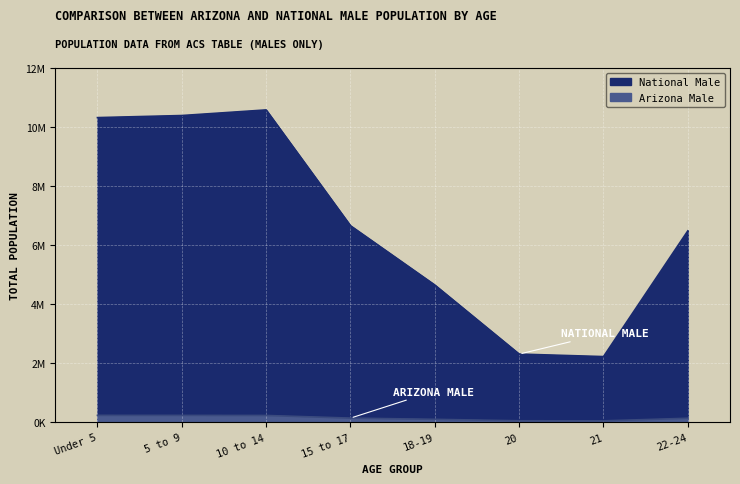

The value of Arizona Male at 5 to 9 is 53678. True or false?

False